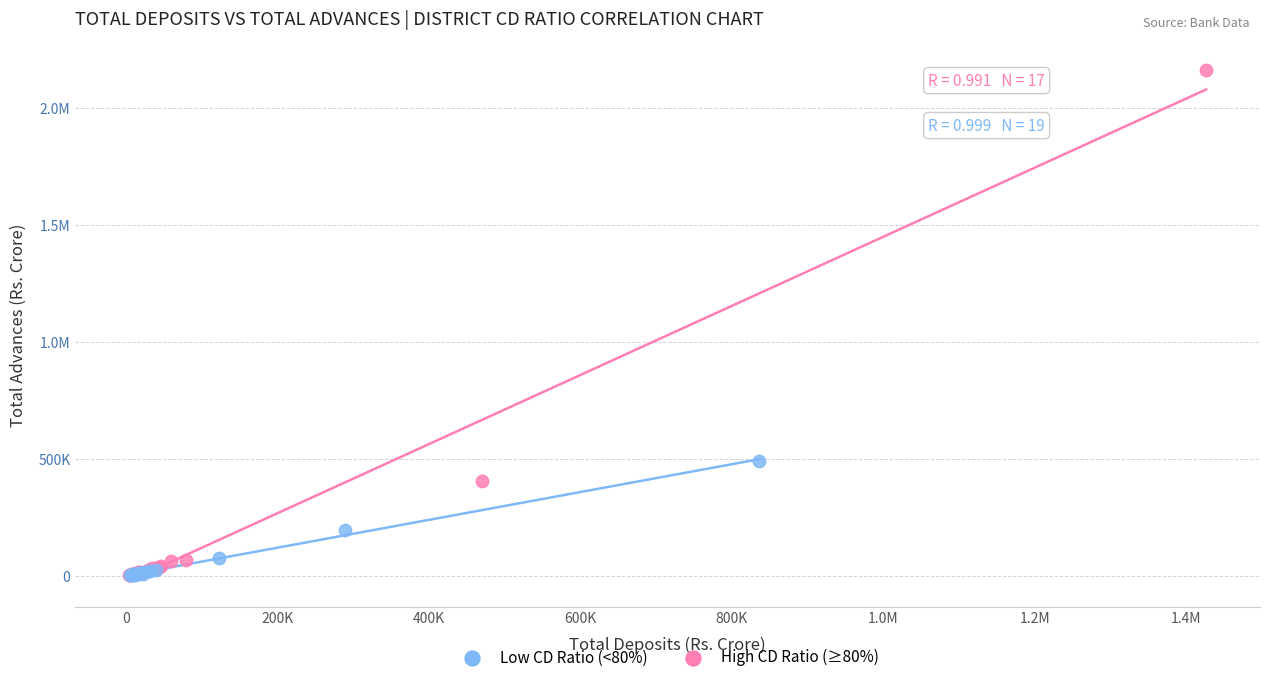

What are all the series names shown in the legend?

Low CD Ratio (<80%), High CD Ratio (≥80%)